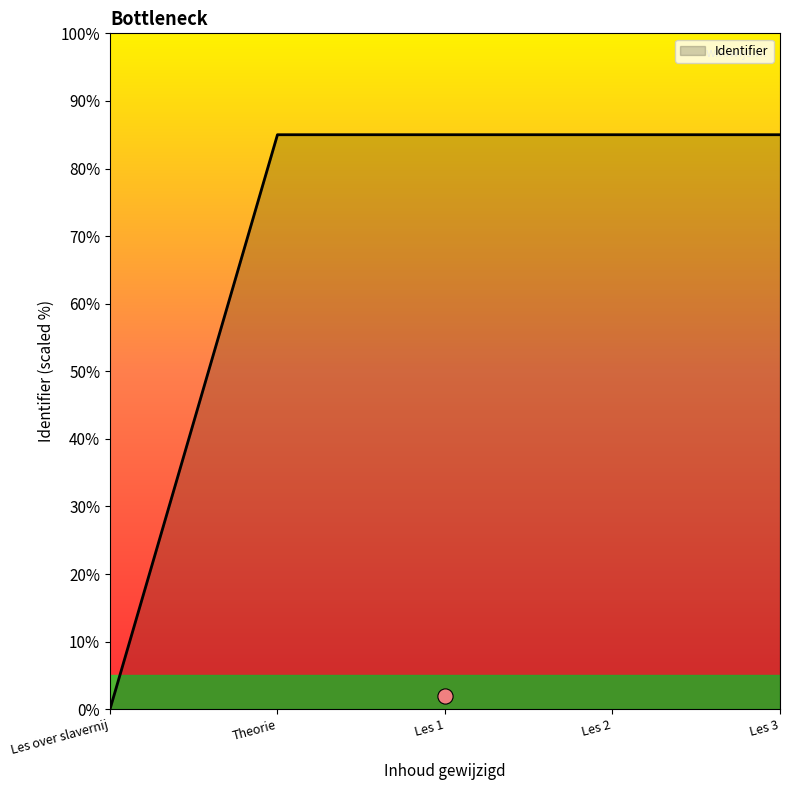

True or false: Identifier has a value of 56.7 at Les over slavernij.

False